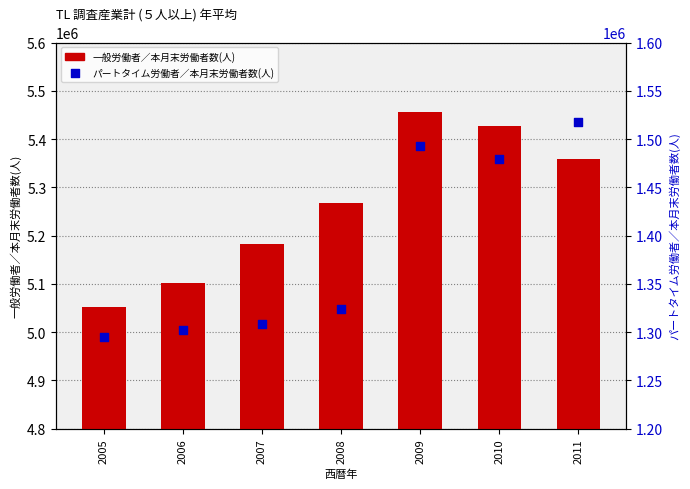

At how many categories does at least one series exceed 4287455?

7